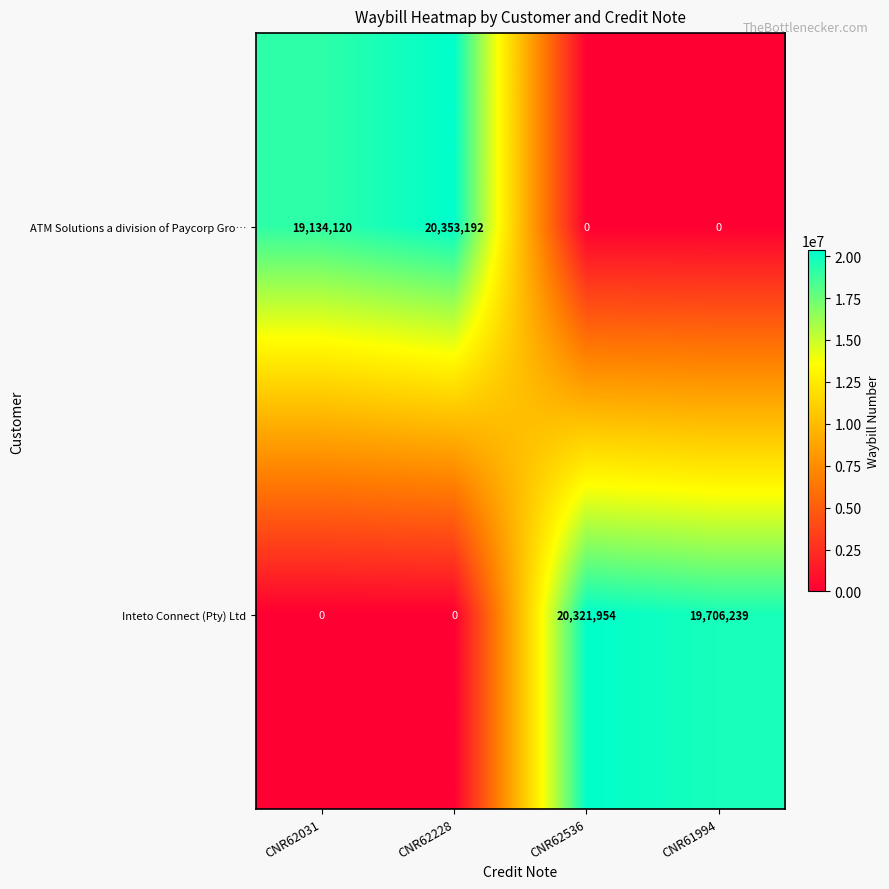

At which label is ATM Solutions a division of Paycorp Gro… closest to 10176596?

CNR62031